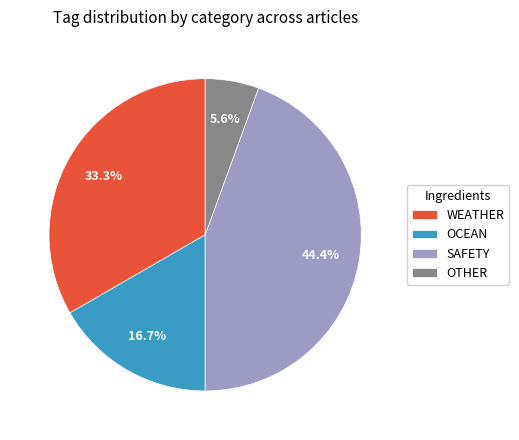

To the nearest percent, what portion does SAFETY represent?

44%